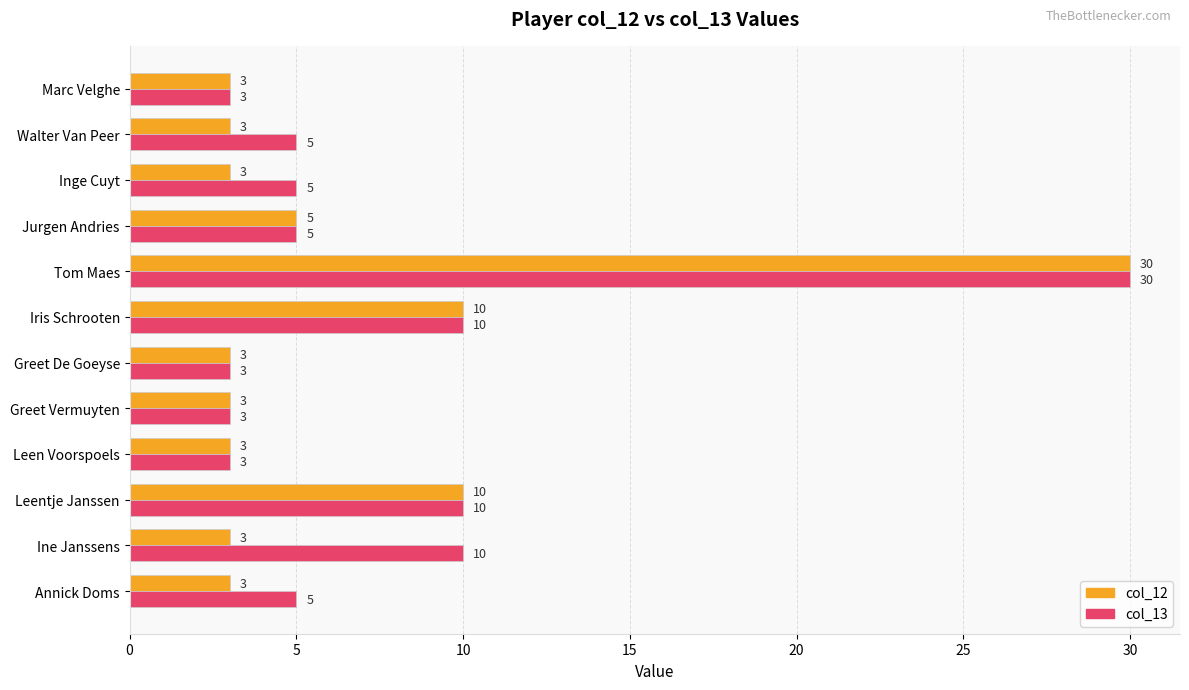

What is the smallest value displayed?

3